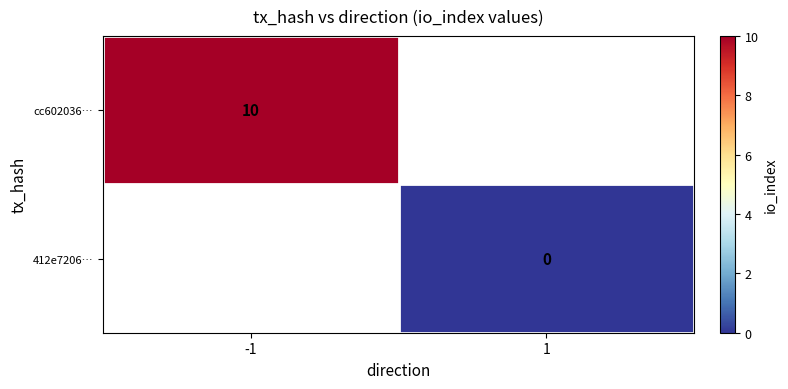

The cc602036… series shows 10 at -1. True or false?

True